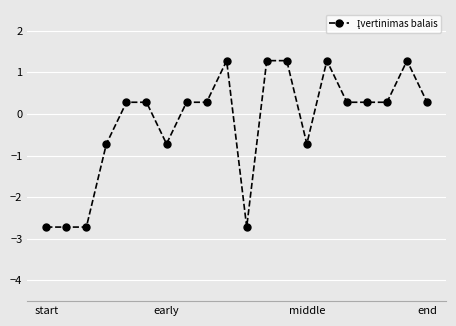

What is the difference between the maximum and minimum values?

4.0